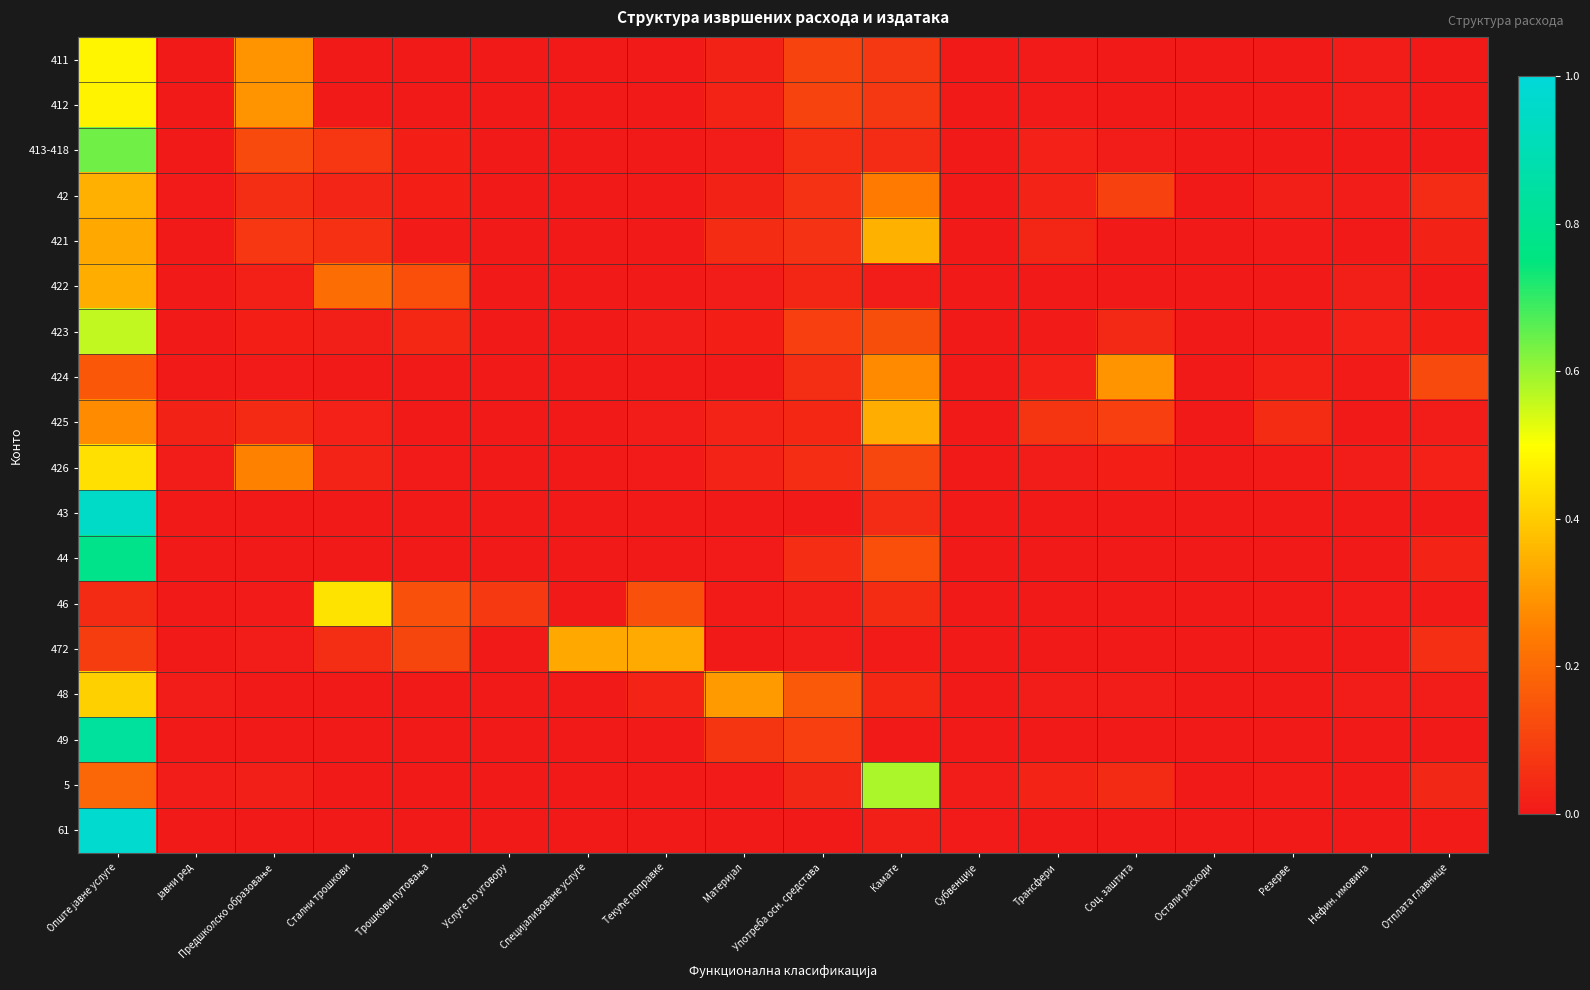

Reading left to right, list all the values displayed in this chart.

411: Опште јавне услуге=0.5	Јавни ред=0.0	Предшколско образовање=0.3	Стални трошкови=0.0	Трошкови путовања=0.0	Услуге по уговору=0.0	Специјализоване услуге=0.0	Текуће поправке=0.0	Материјал=0.0	Употреба осн. средстава=0.1	Камате=0.1	Субвенције=0.0	Трансфери=0.0	Соц. заштита=0.0	Остали расходи=0.0	Резерве=0.0	Нефин. имовина=0.0	Отплата главнице=0.0
412: Опште јавне услуге=0.5	Јавни ред=0.0	Предшколско образовање=0.3	Стални трошкови=0.0	Трошкови путовања=0.0	Услуге по уговору=0.0	Специјализоване услуге=0.0	Текуће поправке=0.0	Материјал=0.0	Употреба осн. средстава=0.1	Камате=0.1	Субвенције=0.0	Трансфери=0.0	Соц. заштита=0.0	Остали расходи=0.0	Резерве=0.0	Нефин. имовина=0.0	Отплата главнице=0.0
413-418: Опште јавне услуге=0.6	Јавни ред=0.0	Предшколско образовање=0.1	Стални трошкови=0.1	Трошкови путовања=0.0	Услуге по уговору=0.0	Специјализоване услуге=0.0	Текуће поправке=0.0	Материјал=0.0	Употреба осн. средстава=0.1	Камате=0.0	Субвенције=0.0	Трансфери=0.0	Соц. заштита=0.0	Остали расходи=0.0	Резерве=0.0	Нефин. имовина=0.0	Отплата главнице=0.0
42: Опште јавне услуге=0.3	Јавни ред=0.0	Предшколско образовање=0.1	Стални трошкови=0.0	Трошкови путовања=0.0	Услуге по уговору=0.0	Специјализоване услуге=0.0	Текуће поправке=0.0	Материјал=0.0	Употреба осн. средстава=0.1	Камате=0.2	Субвенције=0.0	Трансфери=0.0	Соц. заштита=0.1	Остали расходи=0.0	Резерве=0.0	Нефин. имовина=0.0	Отплата главнице=0.0
421: Опште јавне услуге=0.3	Јавни ред=0.0	Предшколско образовање=0.1	Стални трошкови=0.1	Трошкови путовања=0.0	Услуге по уговору=0.0	Специјализоване услуге=0.0	Текуће поправке=0.0	Материјал=0.0	Употреба осн. средстава=0.1	Камате=0.3	Субвенције=0.0	Трансфери=0.0	Соц. заштита=0.0	Остали расходи=0.0	Резерве=0.0	Нефин. имовина=0.0	Отплата главнице=0.0
422: Опште јавне услуге=0.3	Јавни ред=0.0	Предшколско образовање=0.0	Стални трошкови=0.2	Трошкови путовања=0.1	Услуге по уговору=0.0	Специјализоване услуге=0.0	Текуће поправке=0.0	Материјал=0.0	Употреба осн. средстава=0.0	Камате=0.0	Субвенције=0.0	Трансфери=0.0	Соц. заштита=0.0	Остали расходи=0.0	Резерве=0.0	Нефин. имовина=0.0	Отплата главнице=0.0
423: Опште јавне услуге=0.6	Јавни ред=0.0	Предшколско образовање=0.0	Стални трошкови=0.0	Трошкови путовања=0.0	Услуге по уговору=0.0	Специјализоване услуге=0.0	Текуће поправке=0.0	Материјал=0.0	Употреба осн. средстава=0.1	Камате=0.1	Субвенције=0.0	Трансфери=0.0	Соц. заштита=0.0	Остали расходи=0.0	Резерве=0.0	Нефин. имовина=0.0	Отплата главнице=0.0
424: Опште јавне услуге=0.2	Јавни ред=0.0	Предшколско образовање=0.0	Стални трошкови=0.0	Трошкови путовања=0.0	Услуге по уговору=0.0	Специјализоване услуге=0.0	Текуће поправке=0.0	Материјал=0.0	Употреба осн. средстава=0.1	Камате=0.3	Субвенције=0.0	Трансфери=0.0	Соц. заштита=0.3	Остали расходи=0.0	Резерве=0.0	Нефин. имовина=0.0	Отплата главнице=0.1
425: Опште јавне услуге=0.3	Јавни ред=0.0	Предшколско образовање=0.0	Стални трошкови=0.0	Трошкови путовања=0.0	Услуге по уговору=0.0	Специјализоване услуге=0.0	Текуће поправке=0.0	Материјал=0.0	Употреба осн. средстава=0.0	Камате=0.3	Субвенције=0.0	Трансфери=0.1	Соц. заштита=0.1	Остали расходи=0.0	Резерве=0.0	Нефин. имовина=0.0	Отплата главнице=0.0
426: Опште јавне услуге=0.4	Јавни ред=0.0	Предшколско образовање=0.3	Стални трошкови=0.0	Трошкови путовања=0.0	Услуге по уговору=0.0	Специјализоване услуге=0.0	Текуће поправке=0.0	Материјал=0.0	Употреба осн. средстава=0.0	Камате=0.1	Субвенције=0.0	Трансфери=0.0	Соц. заштита=0.0	Остали расходи=0.0	Резерве=0.0	Нефин. имовина=0.0	Отплата главнице=0.0
43: Опште јавне услуге=1.0	Јавни ред=0.0	Предшколско образовање=0.0	Стални трошкови=0.0	Трошкови путовања=0.0	Услуге по уговору=0.0	Специјализоване услуге=0.0	Текуће поправке=0.0	Материјал=0.0	Употреба осн. средстава=0.0	Камате=0.0	Субвенције=0.0	Трансфери=0.0	Соц. заштита=0.0	Остали расходи=0.0	Резерве=0.0	Нефин. имовина=0.0	Отплата главнице=0.0
44: Опште јавне услуге=0.8	Јавни ред=0.0	Предшколско образовање=0.0	Стални трошкови=0.0	Трошкови путовања=0.0	Услуге по уговору=0.0	Специјализоване услуге=0.0	Текуће поправке=0.0	Материјал=0.0	Употреба осн. средстава=0.0	Камате=0.1	Субвенције=0.0	Трансфери=0.0	Соц. заштита=0.0	Остали расходи=0.0	Резерве=0.0	Нефин. имовина=0.0	Отплата главнице=0.0
46: Опште јавне услуге=0.0	Јавни ред=0.0	Предшколско образовање=0.0	Стални трошкови=0.4	Трошкови путовања=0.1	Услуге по уговору=0.1	Специјализоване услуге=0.0	Текуће поправке=0.1	Материјал=0.0	Употреба осн. средстава=0.0	Камате=0.0	Субвенције=0.0	Трансфери=0.0	Соц. заштита=0.0	Остали расходи=0.0	Резерве=0.0	Нефин. имовина=0.0	Отплата главнице=0.0
472: Опште јавне услуге=0.1	Јавни ред=0.0	Предшколско образовање=0.0	Стални трошкови=0.1	Трошкови путовања=0.1	Услуге по уговору=0.0	Специјализоване услуге=0.3	Текуће поправке=0.3	Материјал=0.0	Употреба осн. средстава=0.0	Камате=0.0	Субвенције=0.0	Трансфери=0.0	Соц. заштита=0.0	Остали расходи=0.0	Резерве=0.0	Нефин. имовина=0.0	Отплата главнице=0.1
48: Опште јавне услуге=0.4	Јавни ред=0.0	Предшколско образовање=0.0	Стални трошкови=0.0	Трошкови путовања=0.0	Услуге по уговору=0.0	Специјализоване услуге=0.0	Текуће поправке=0.0	Материјал=0.3	Употреба осн. средстава=0.2	Камате=0.0	Субвенције=0.0	Трансфери=0.0	Соц. заштита=0.0	Остали расходи=0.0	Резерве=0.0	Нефин. имовина=0.0	Отплата главнице=0.0
49: Опште јавне услуге=0.8	Јавни ред=0.0	Предшколско образовање=0.0	Стални трошкови=0.0	Трошкови путовања=0.0	Услуге по уговору=0.0	Специјализоване услуге=0.0	Текуће поправке=0.0	Материјал=0.1	Употреба осн. средстава=0.1	Камате=0.0	Субвенције=0.0	Трансфери=0.0	Соц. заштита=0.0	Остали расходи=0.0	Резерве=0.0	Нефин. имовина=0.0	Отплата главнице=0.0
5: Опште јавне услуге=0.2	Јавни ред=0.0	Предшколско образовање=0.0	Стални трошкови=0.0	Трошкови путовања=0.0	Услуге по уговору=0.0	Специјализоване услуге=0.0	Текуће поправке=0.0	Материјал=0.0	Употреба осн. средстава=0.0	Камате=0.6	Субвенције=0.0	Трансфери=0.0	Соц. заштита=0.0	Остали расходи=0.0	Резерве=0.0	Нефин. имовина=0.0	Отплата главнице=0.0
61: Опште јавне услуге=1.0	Јавни ред=0.0	Предшколско образовање=0.0	Стални трошкови=0.0	Трошкови путовања=0.0	Услуге по уговору=0.0	Специјализоване услуге=0.0	Текуће поправке=0.0	Материјал=0.0	Употреба осн. средстава=0.0	Камате=0.0	Субвенције=0.0	Трансфери=0.0	Соц. заштита=0.0	Остали расходи=0.0	Резерве=0.0	Нефин. имовина=0.0	Отплата главнице=0.0